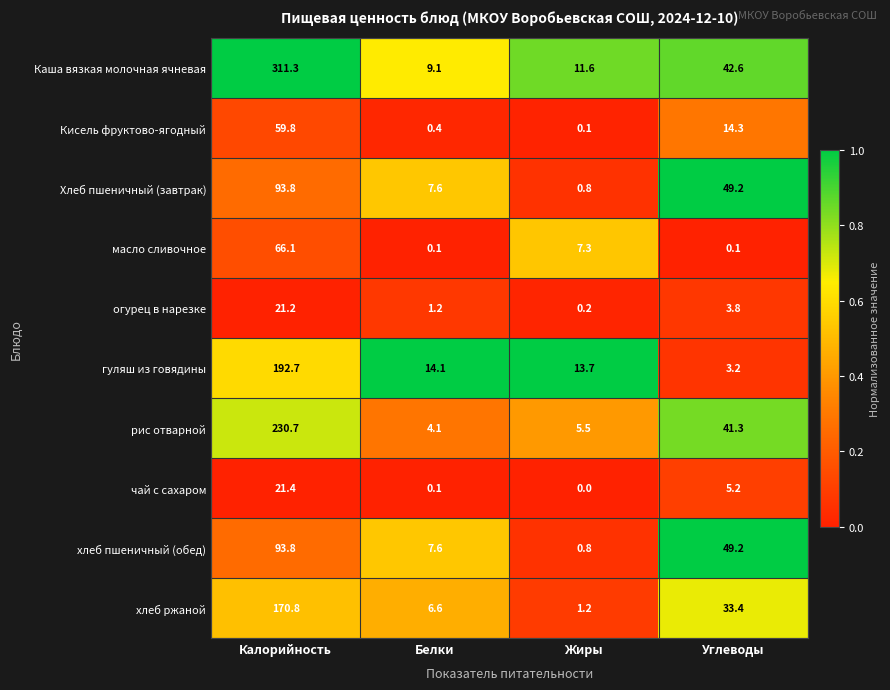

Between Калорийность and Жиры, which series saw the biggest shift?

Каша вязкая молочная ячневая